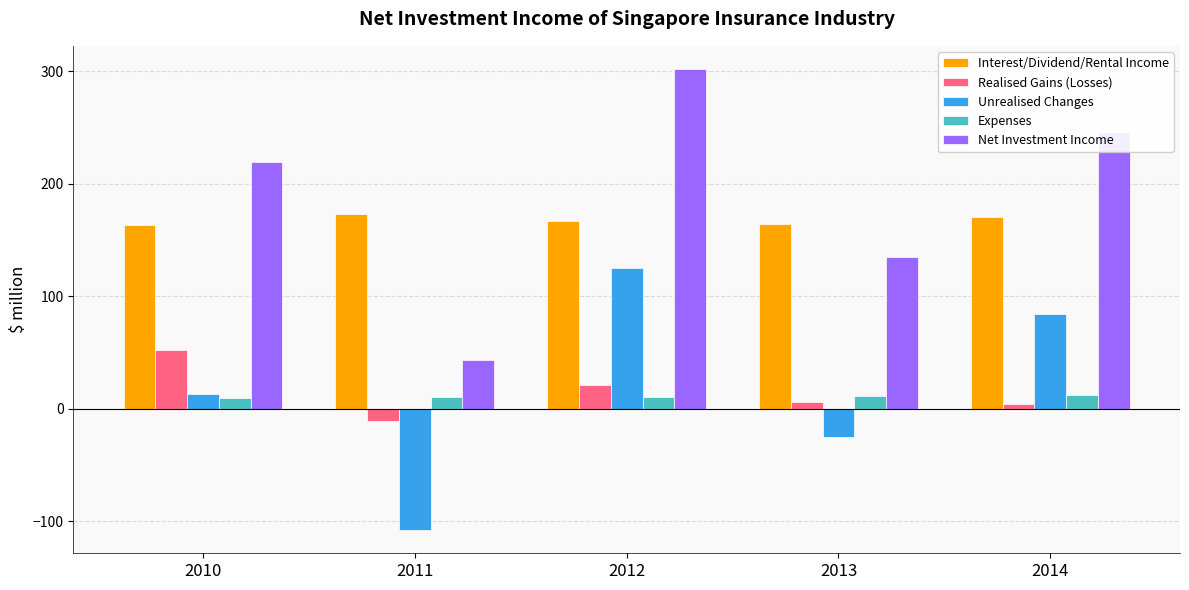

List the series in order of their peak value, lowest first.

Expenses, Realised Gains (Losses), Unrealised Changes, Interest/Dividend/Rental Income, Net Investment Income